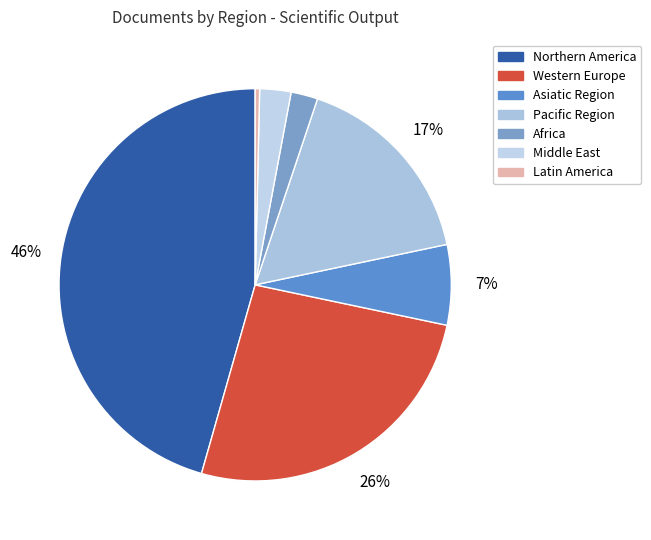

Which slice is the smallest?

Latin America